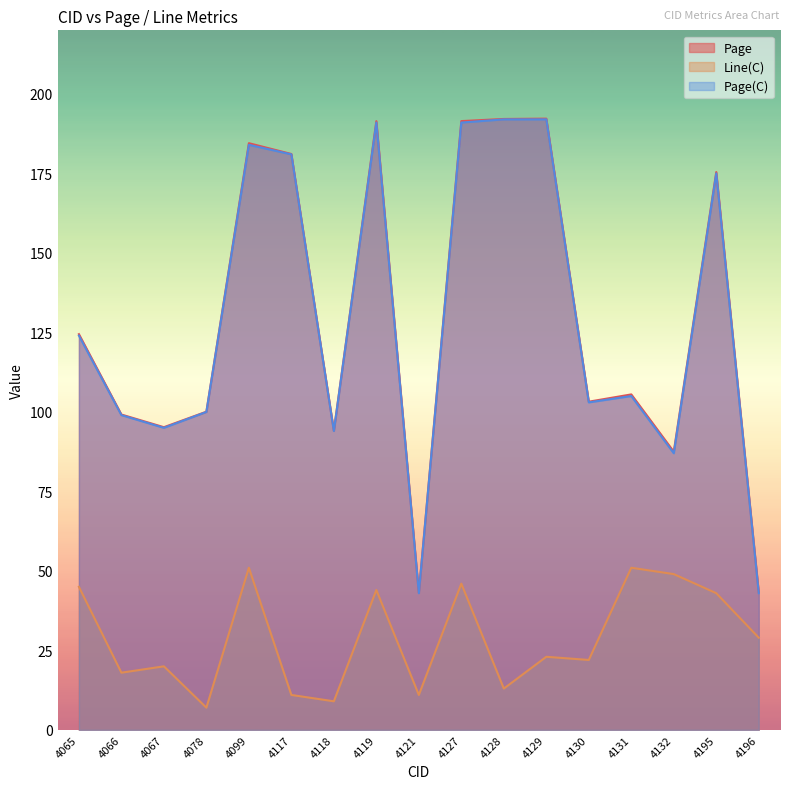

How many lines are shown in the chart?

3